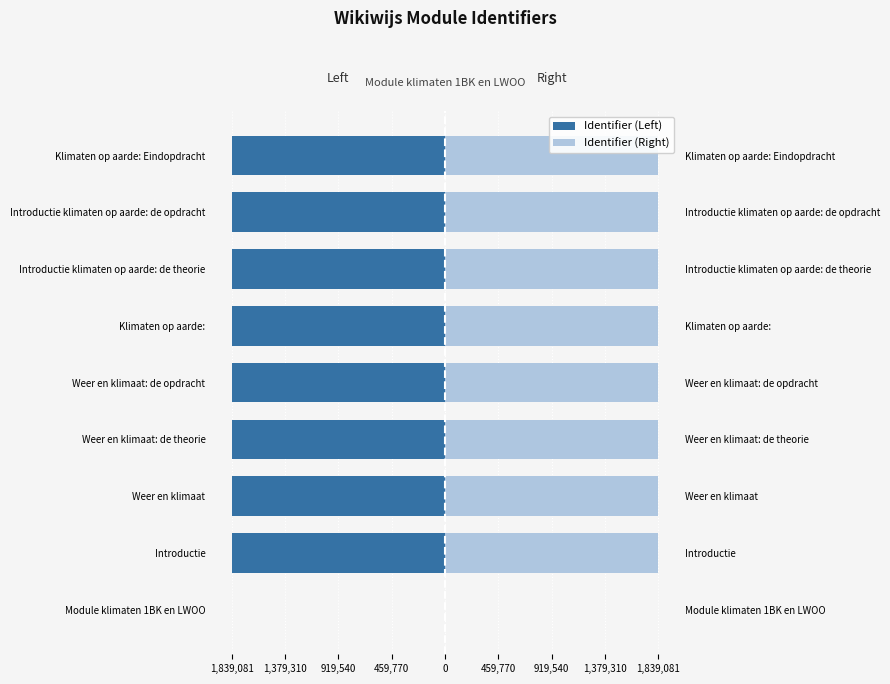

Is it true that Identifier (Right) equals 2955499 at Weer en klimaat: de theorie?

False